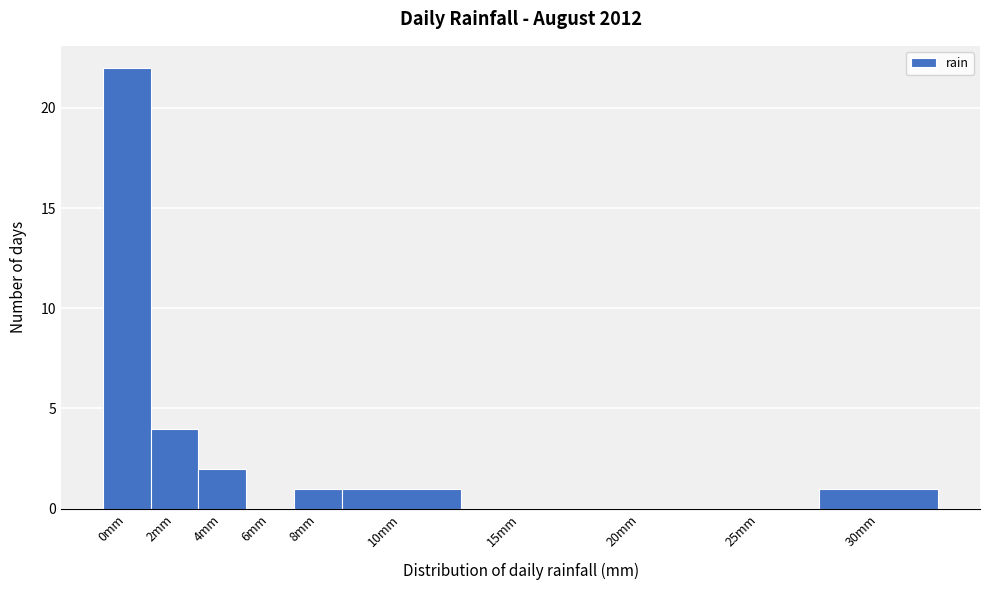

Reading left to right, extract all data points from this chart.

0mm=22	2mm=4	4mm=2	6mm=0	8mm=1	10mm=1	15mm=0	20mm=0	25mm=0	30mm=1